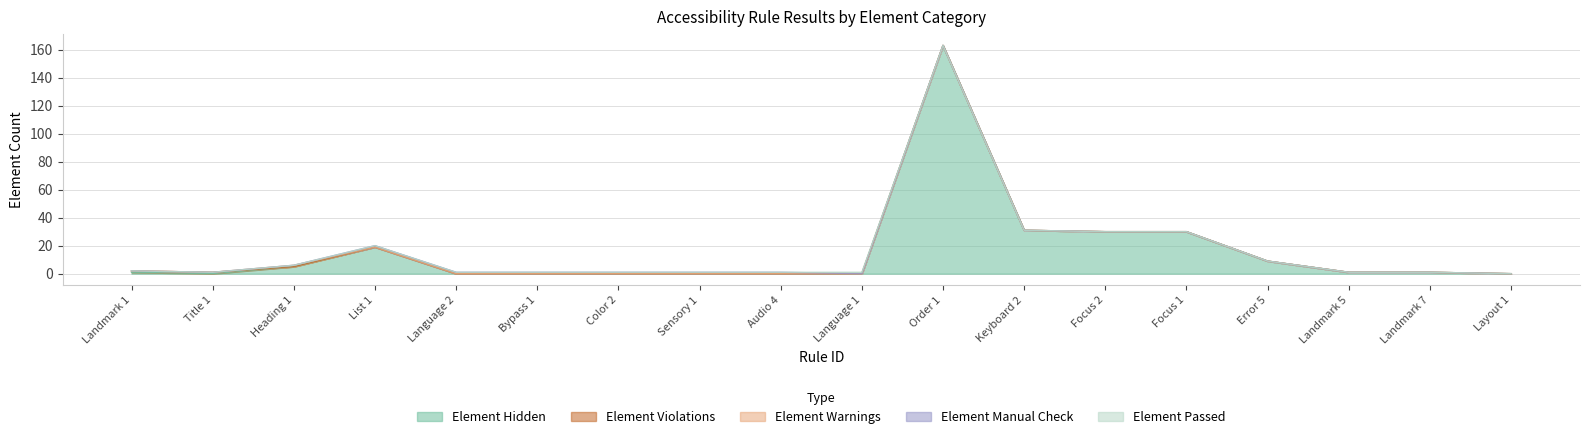

Does the chart have visible grid lines?

Yes